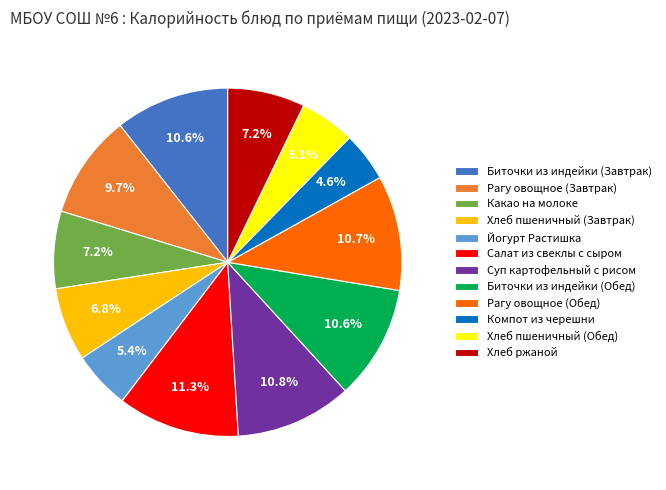

To the nearest percent, what is the combined percentage of Хлеб ржаной and Компот из черешни?

12%